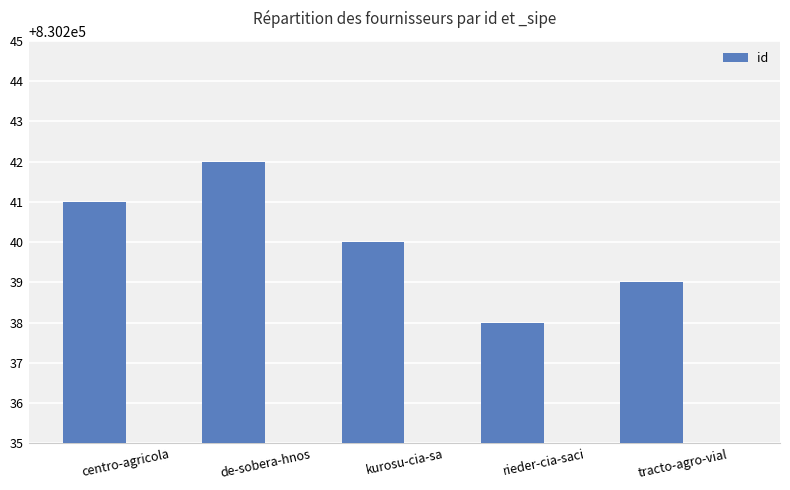

Rank the categories by value from lowest to highest.

rieder-cia-saci, tracto-agro-vial, kurosu-cia-sa, centro-agricola, de-sobera-hnos